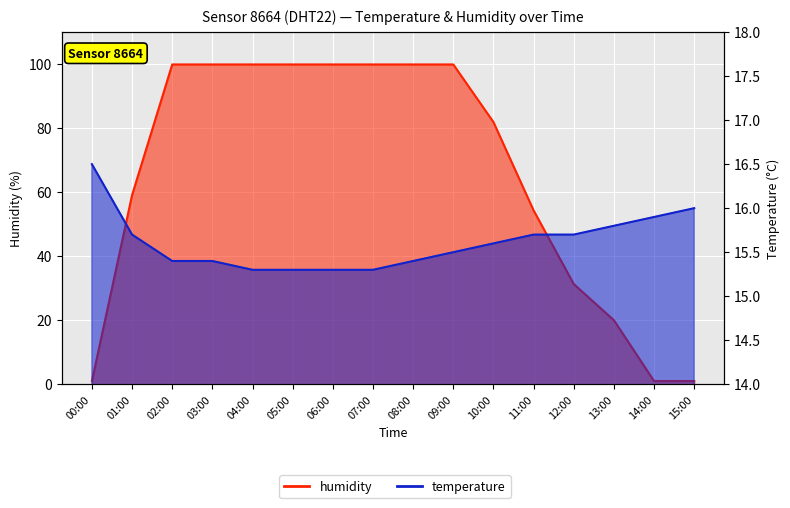

Is the value of temperature at 03:00 greater than the value of humidity at 09:00?

No